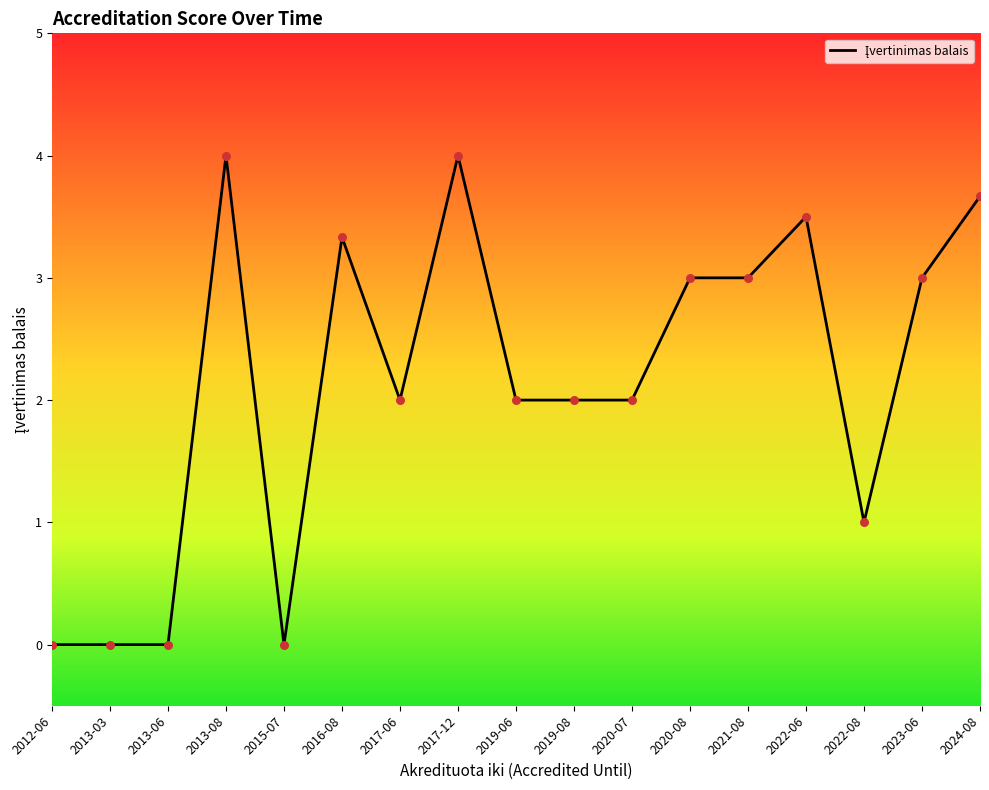

What is the change in value from 2013-08 to 2015-07?

-4.0